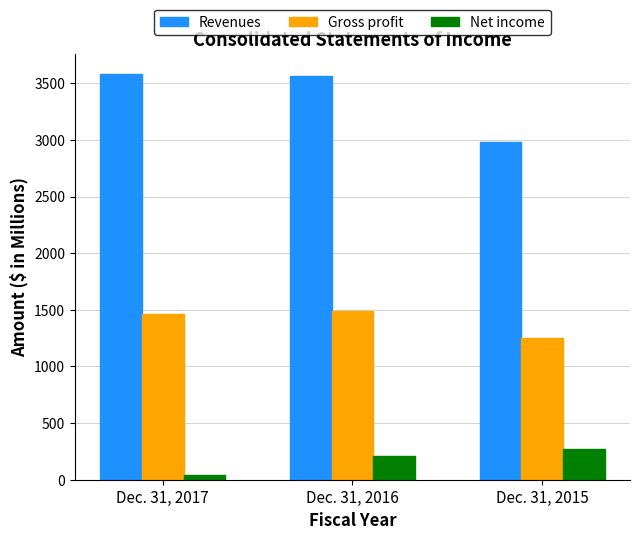

Which series has the largest range (max minus min)?

Revenues